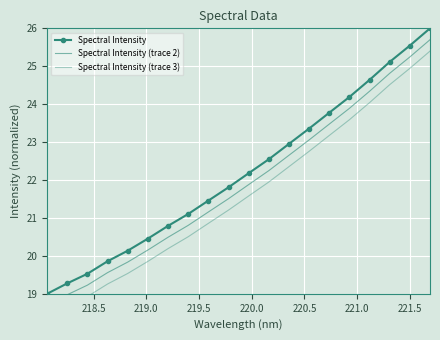

Reading right to left, transcribe all the data shown in this chart.

Spectral Intensity: 26.0	25.5	25.1	24.6	24.2	23.8	23.4	23.0	22.5	22.2	21.8	21.5	21.1	20.8	20.5	20.1	19.9	19.5	19.3	19.0
Spectral Intensity (trace 2): 25.7	25.2	24.8	24.3	23.9	23.5	23.1	22.7	22.2	21.9	21.5	21.2	20.8	20.5	20.2	19.8	19.6	19.2	19.0	18.7
Spectral Intensity (trace 3): 25.4	24.9	24.5	24.0	23.6	23.2	22.8	22.4	21.9	21.6	21.2	20.9	20.5	20.2	19.9	19.5	19.3	18.9	18.7	18.4